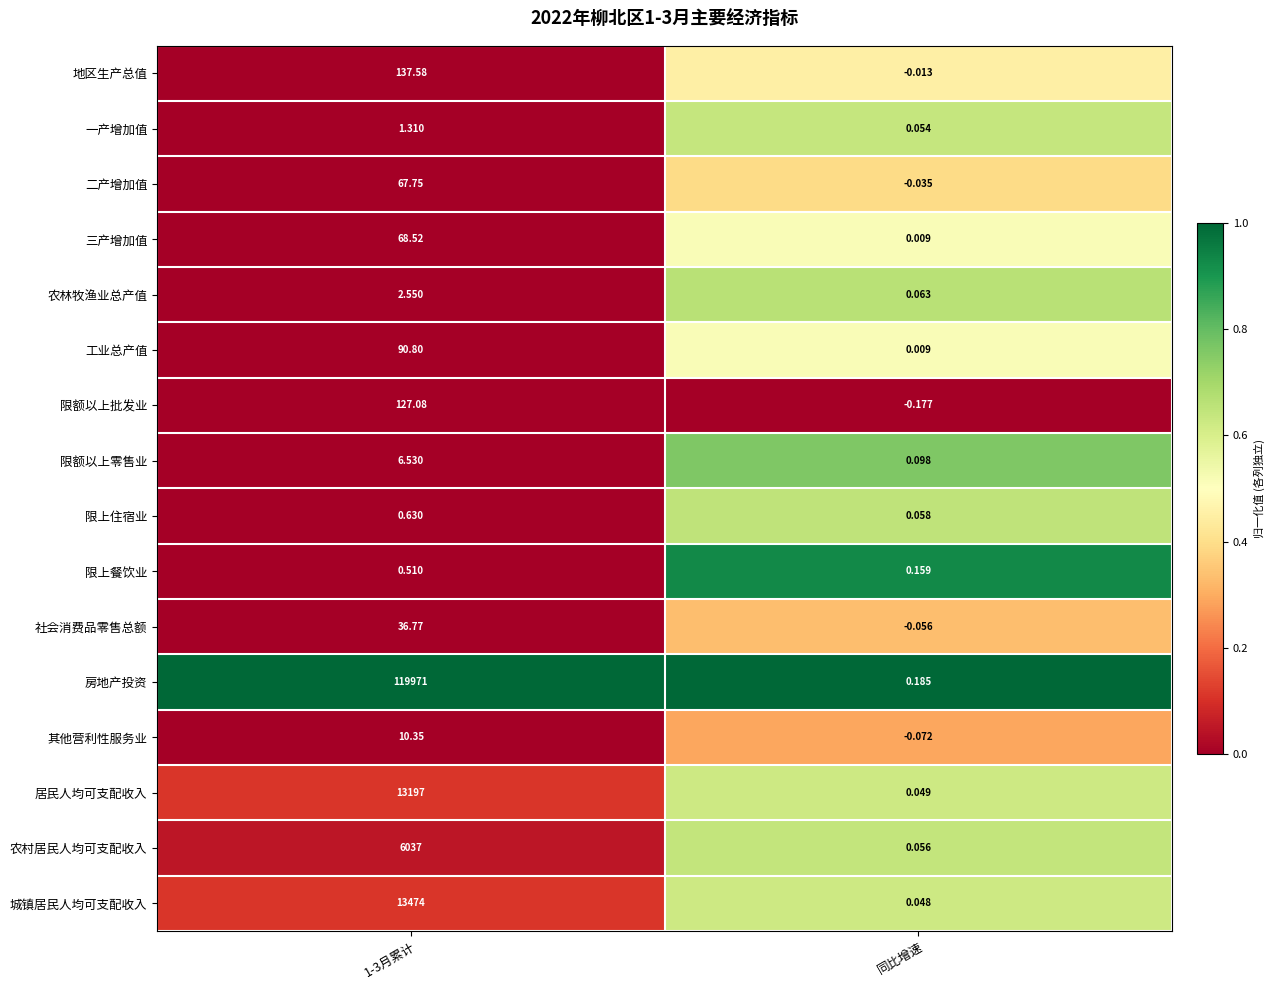

Which category has the lowest value in the 其他营利性服务业 series?

同比增速